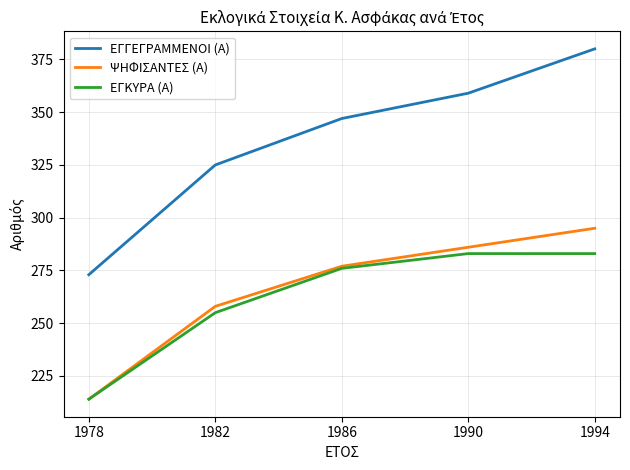

What are all the series names shown in the legend?

ΕΓΓΕΓΡΑΜΜΕΝΟΙ (Α), ΨΗΦΙΣΑΝΤΕΣ (Α), ΕΓΚΥΡΑ (Α)